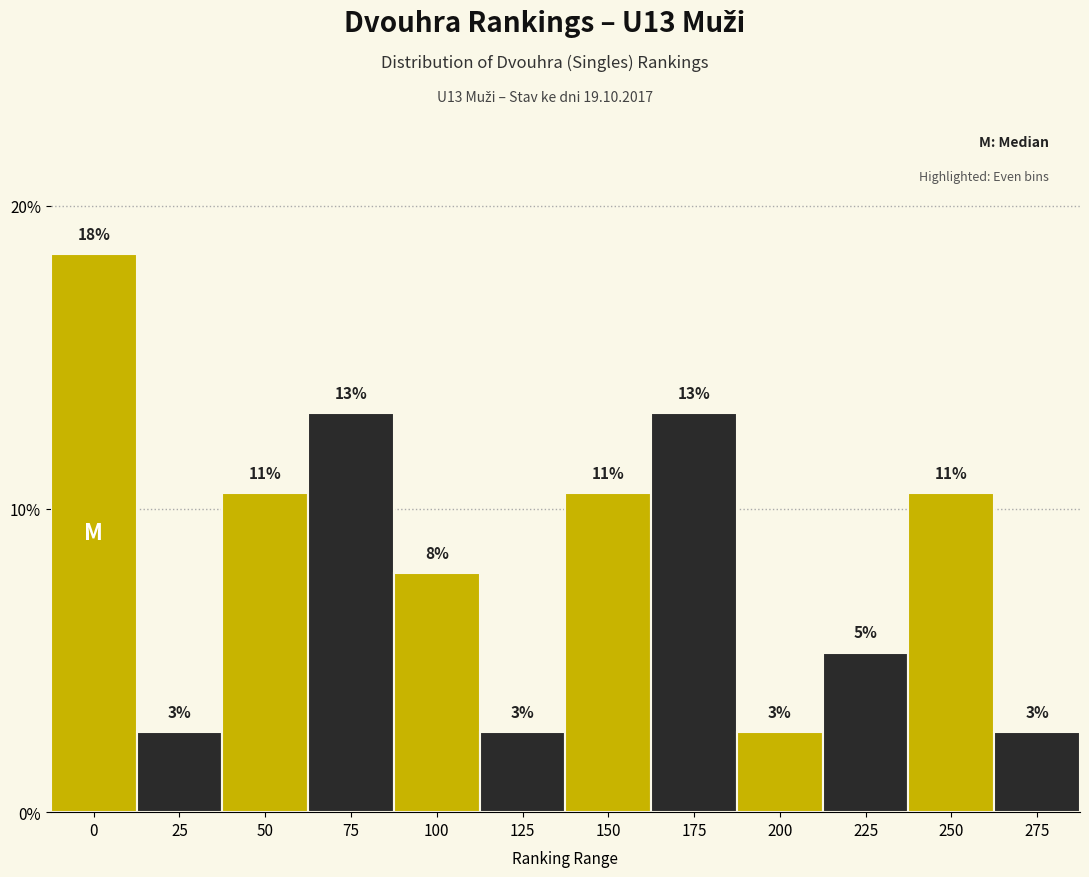

Are the bars horizontal?

No